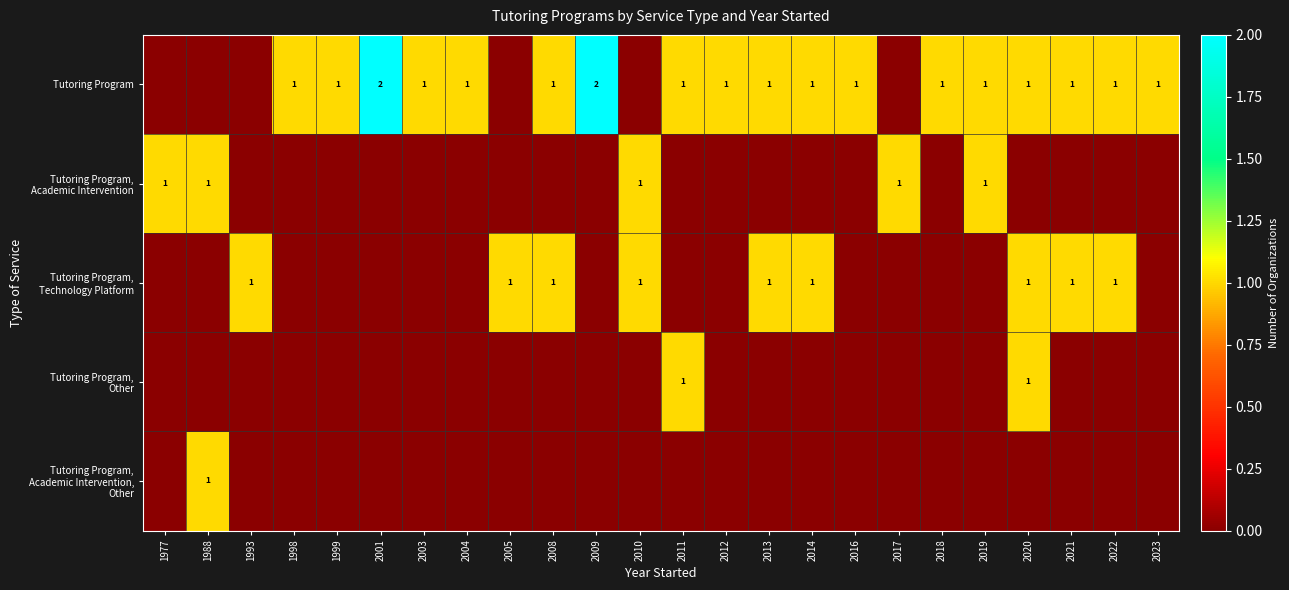

Which category has the lowest value in the Tutoring Program, Technology Platform series?

1977